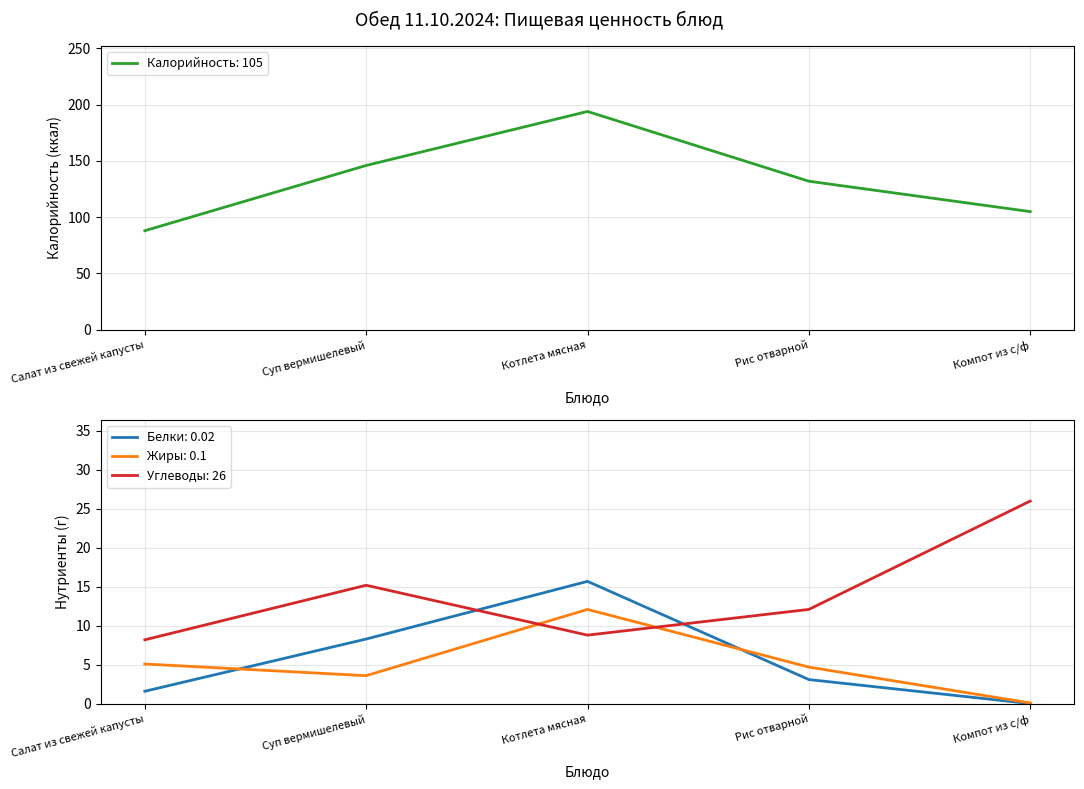

Where do Жиры and Белки first cross each other?

Салат из свежей капусты and Суп вермишелевый